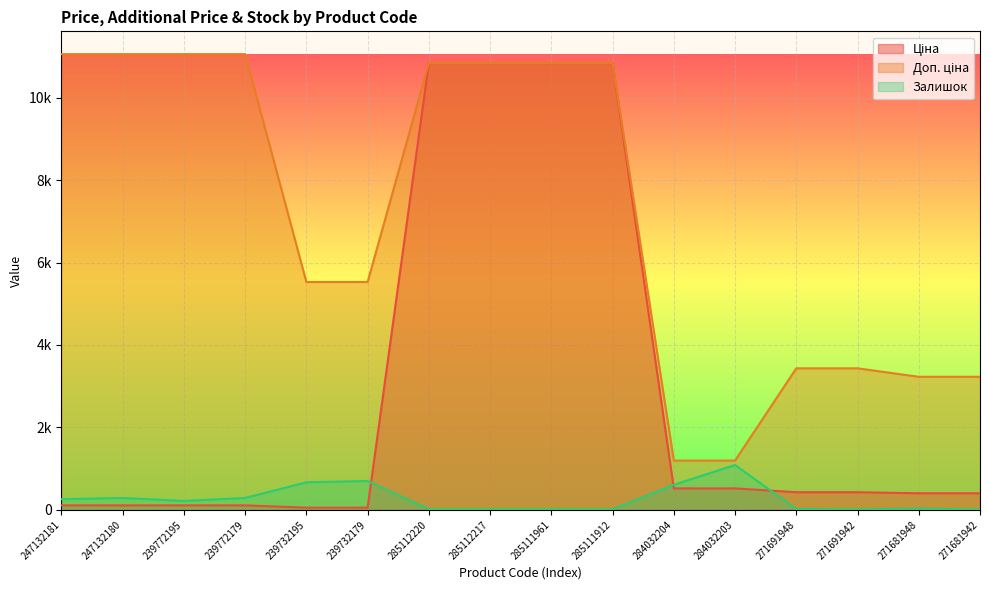

Which category has the highest value across all series?

247132181